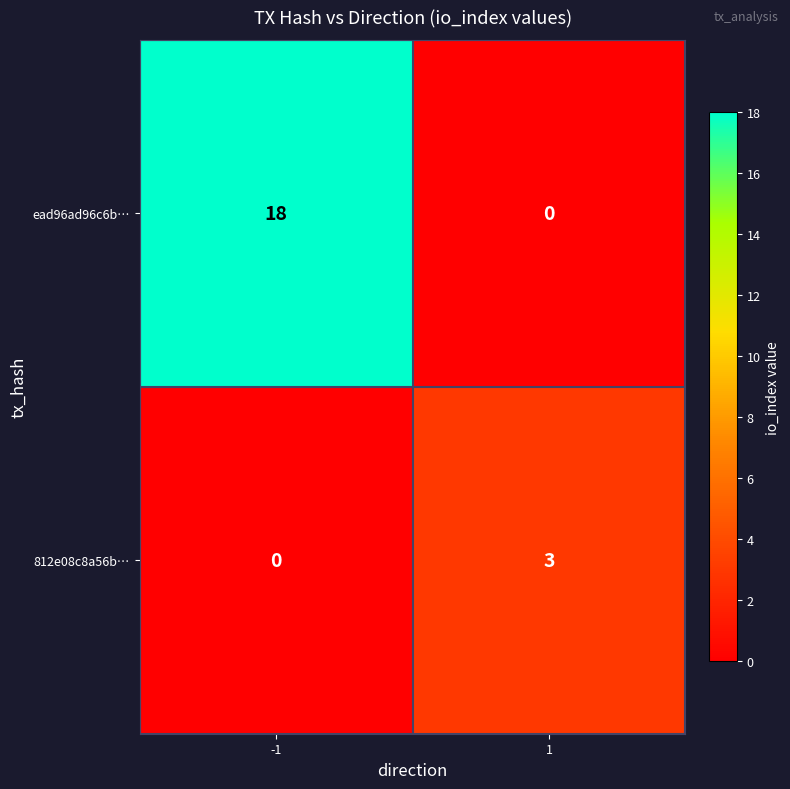

How many distinct data groups are displayed?

2